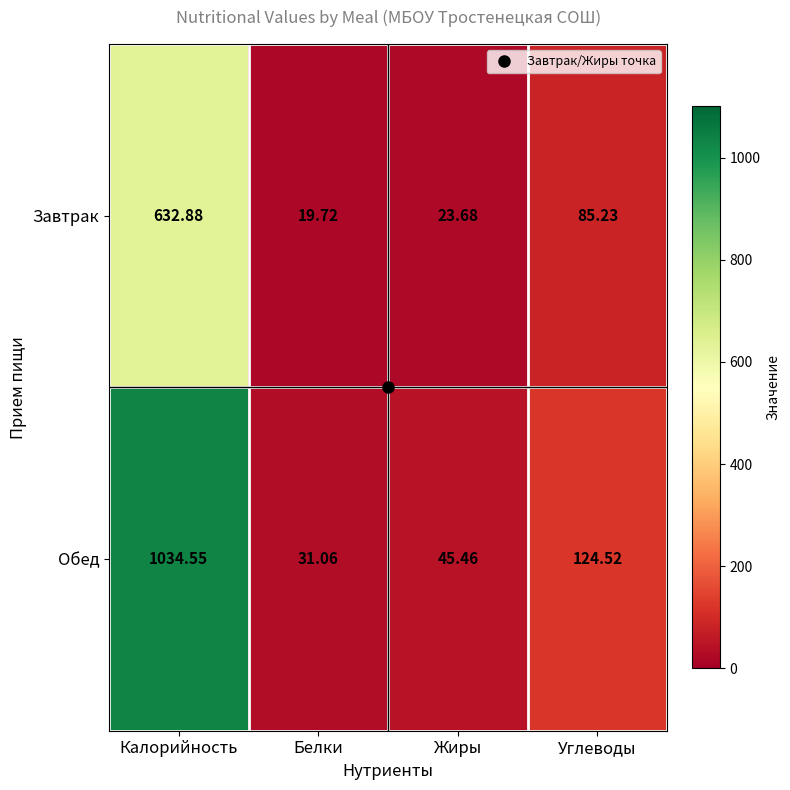

Where is Завтрак nearest to the value 326?

Углеводы